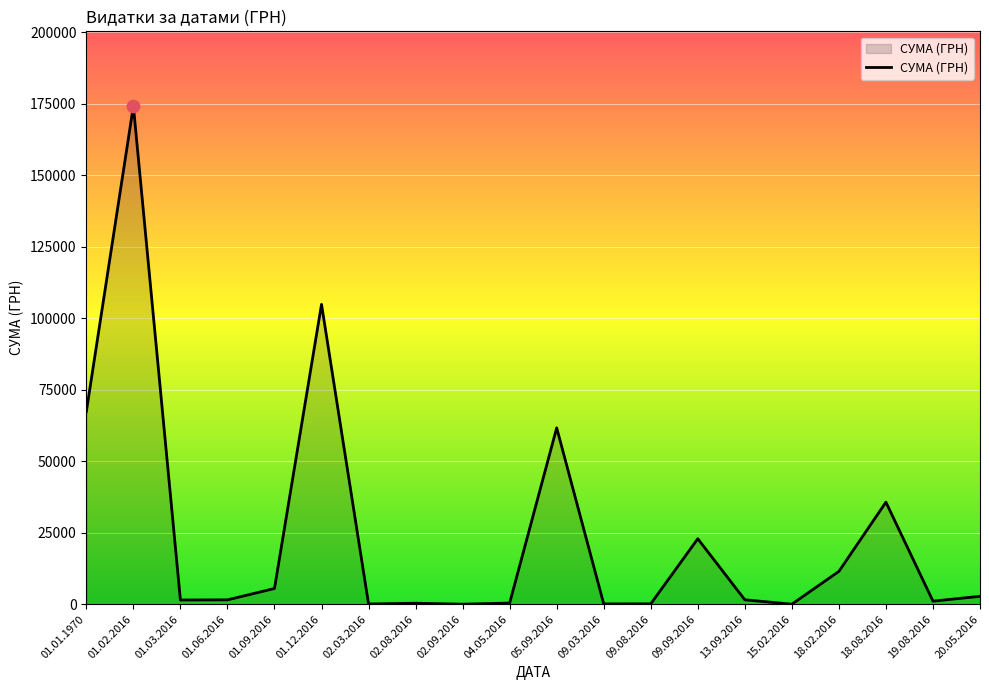

What is the change in value from 01.02.2016 to 05.09.2016?

-112571.9